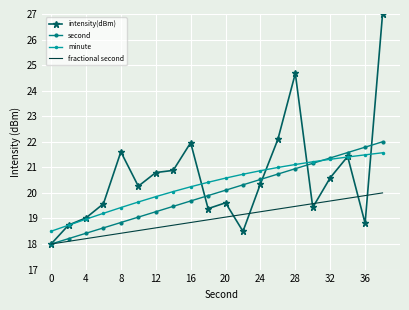

Rank the series by their maximum value, from highest to lowest.

intensity(dBm), second, minute, fractional second